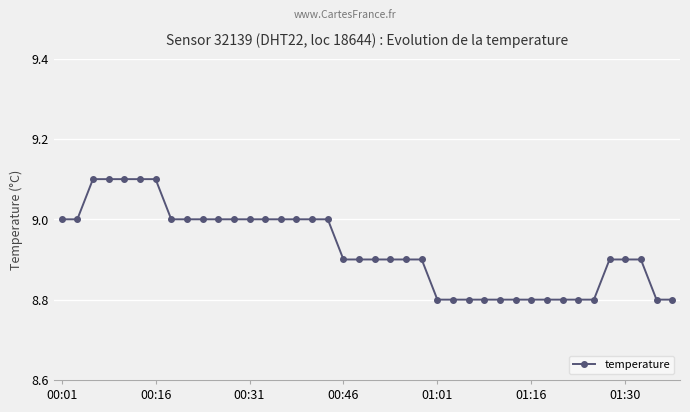

What is the maximum value shown in the chart?

9.1